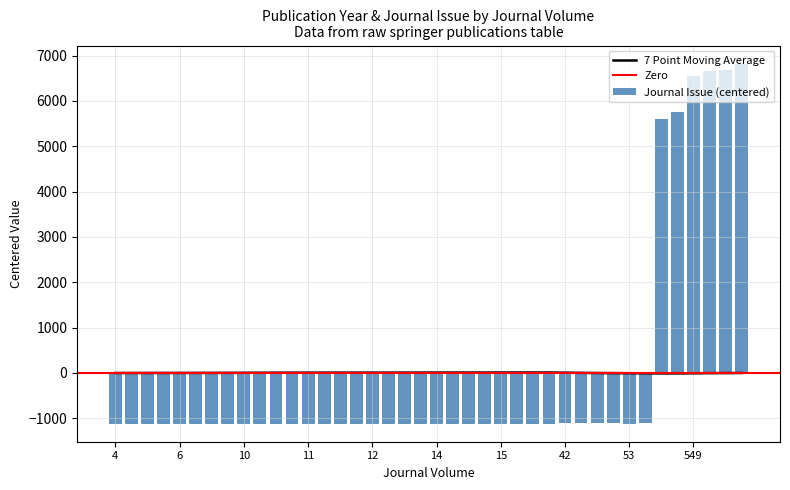

At which category is the sum across all series the highest?

614